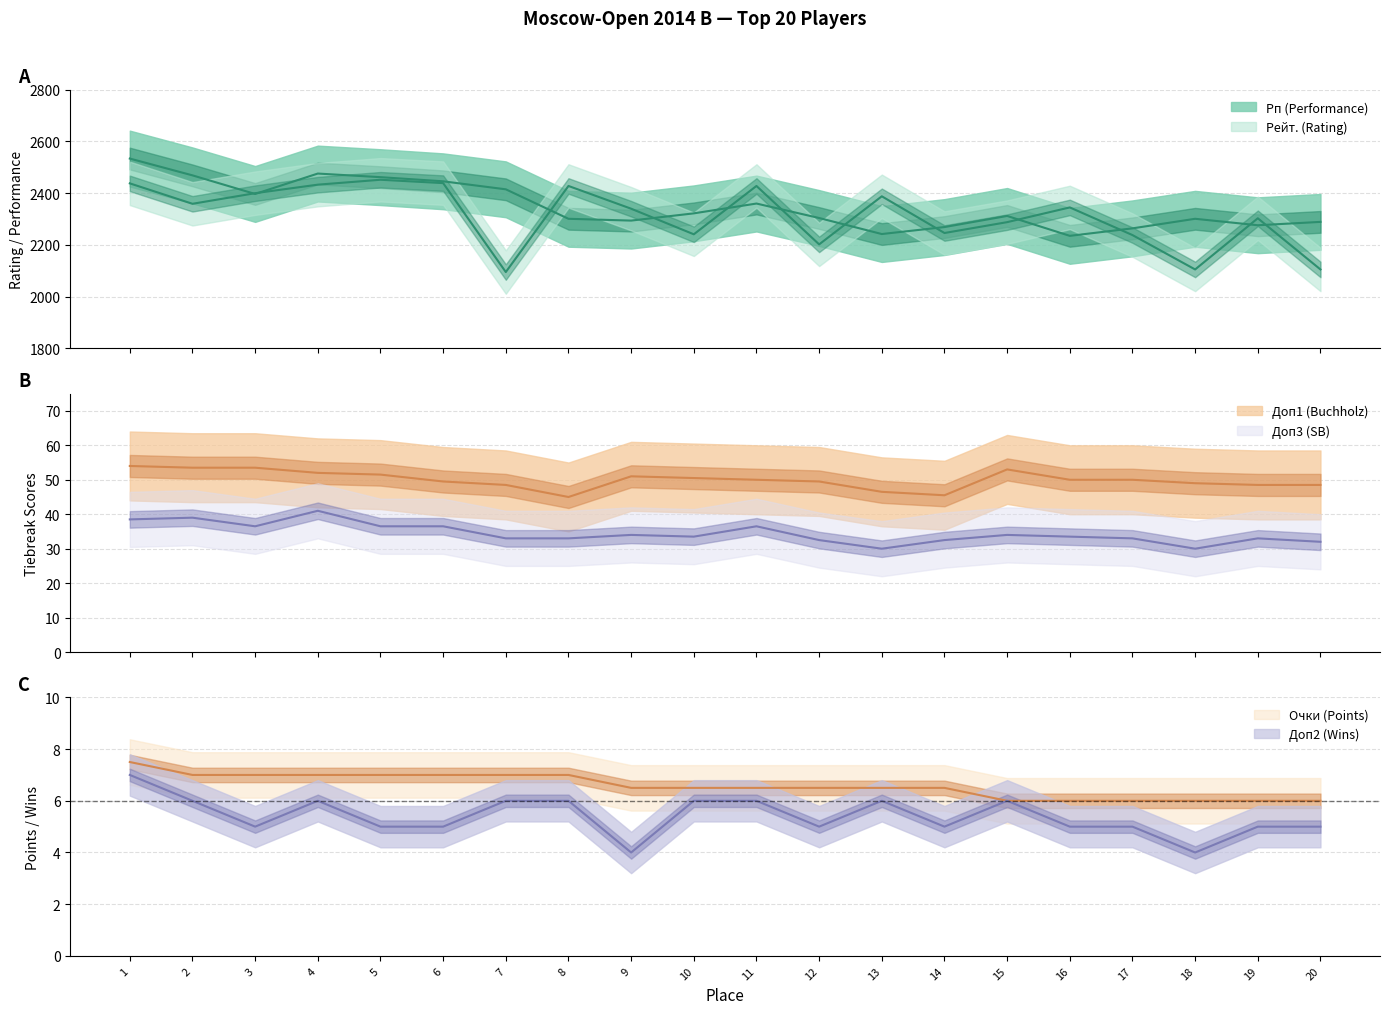

Reading left to right, extract all data points from this chart.

Рп (Performance): 2534.0	2469.0	2397.0	2476.0	2462.0	2446.0	2415.0	2301.0	2294.0	2322.0	2360.0	2304.0	2242.0	2269.0	2312.0	2235.0	2264.0	2301.0	2276.0	2289.0
Рейт. (Rating): 2438.0	2359.0	2400.0	2433.0	2452.0	2439.0	2095.0	2428.0	2340.0	2241.0	2428.0	2202.0	2388.0	2246.0	2288.0	2345.0	2238.0	2105.0	2303.0	2105.0
Доп1 (Buchholz): 54.0	53.5	53.5	52.0	51.5	49.5	48.5	45.0	51.0	50.5	50.0	49.5	46.5	45.5	53.0	50.0	50.0	49.0	48.5	48.5
Очки (Points): 7.5	7.0	7.0	7.0	7.0	7.0	7.0	7.0	6.5	6.5	6.5	6.5	6.5	6.5	6.0	6.0	6.0	6.0	6.0	6.0
Доп2 (Wins): 7.0	6.0	5.0	6.0	5.0	5.0	6.0	6.0	4.0	6.0	6.0	5.0	6.0	5.0	6.0	5.0	5.0	4.0	5.0	5.0
Доп3 (SB): 38.5	39.0	36.5	41.0	36.5	36.5	33.0	33.0	34.0	33.5	36.5	32.5	30.0	32.5	34.0	33.5	33.0	30.0	33.0	32.0